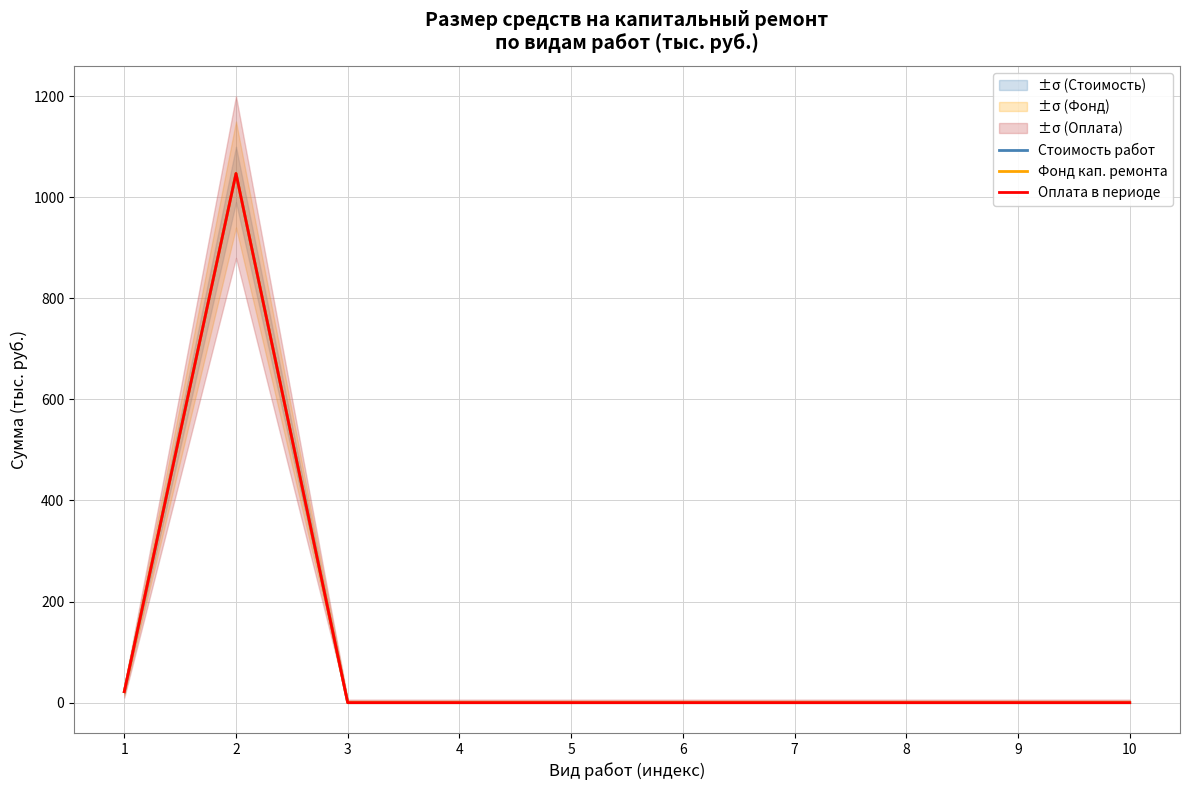

Which category has the lowest value across all series?

3